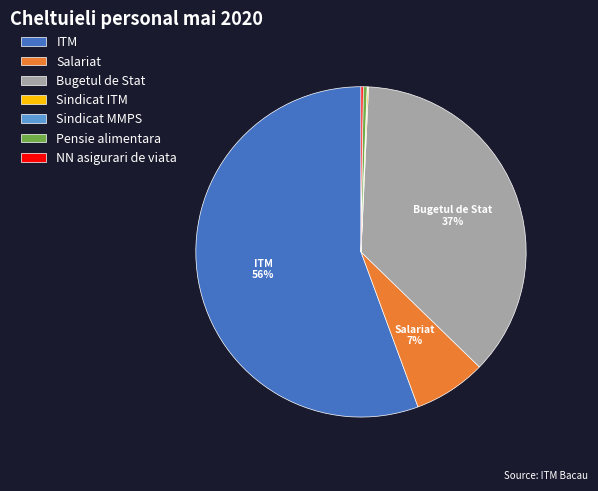

Is it true that Salariat is 7% of the pie?

True